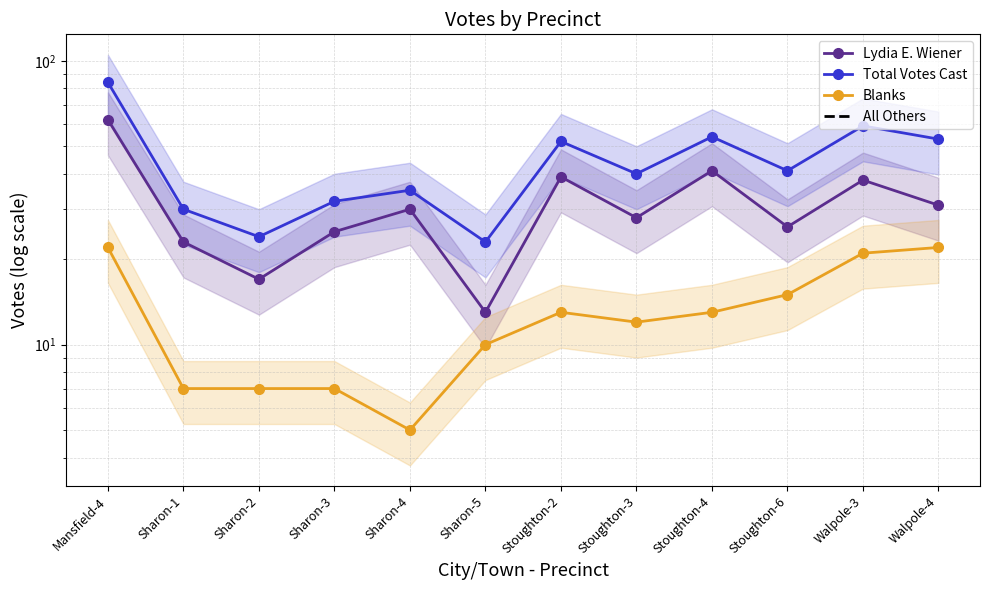

True or false: All Others has more than 0 interior local peaks.

False